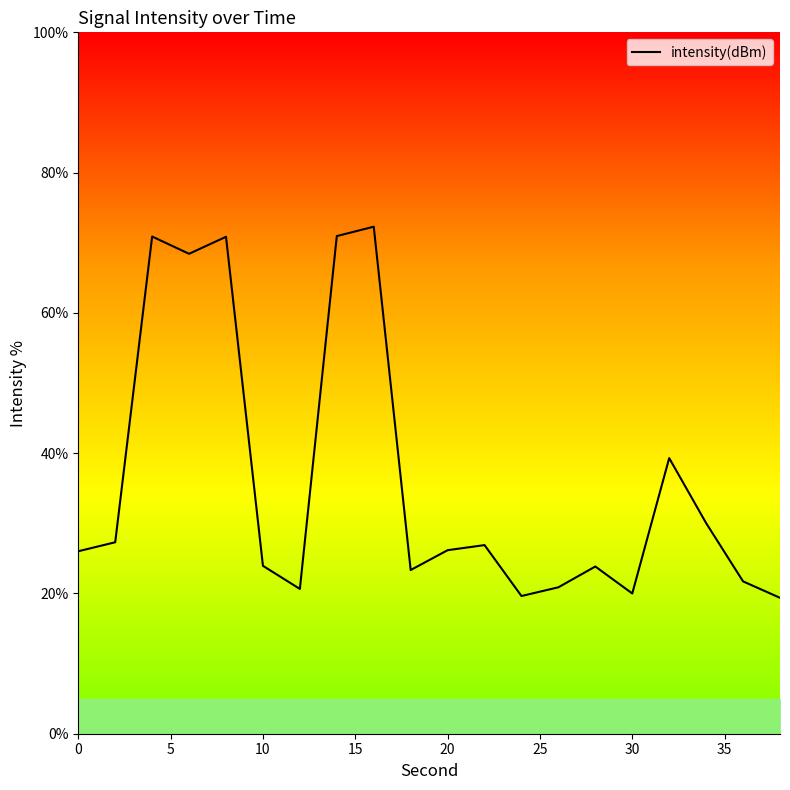

How many values are below 26?

9